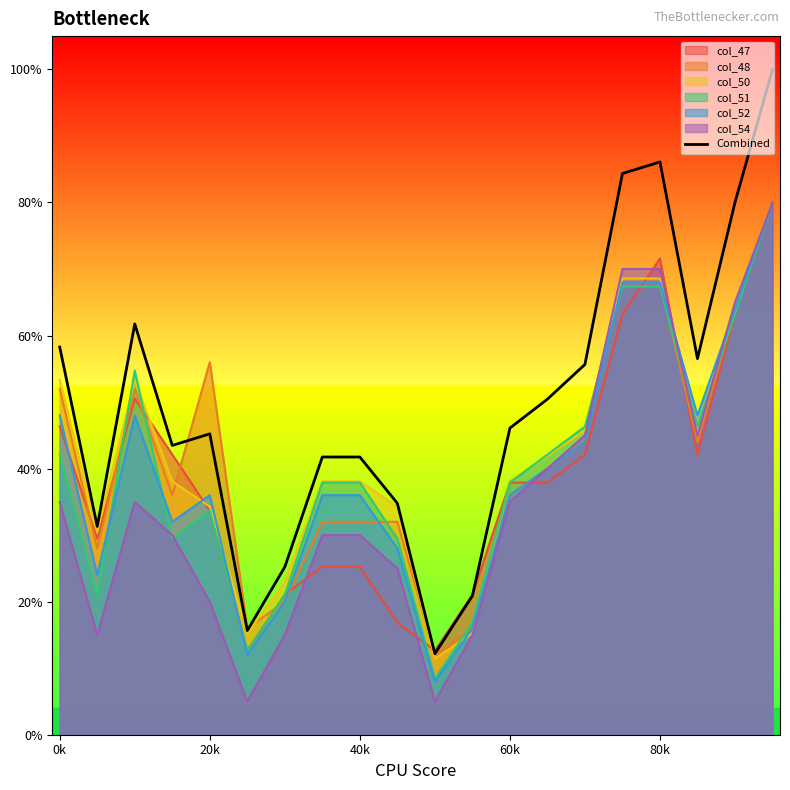

What is the minimum value shown in the chart?

5.0